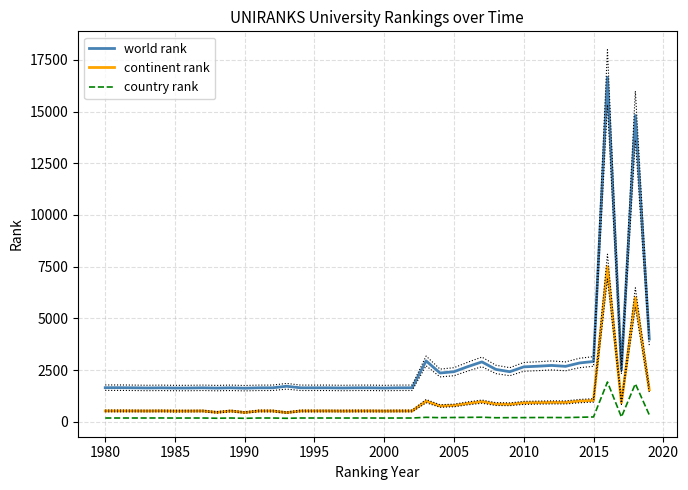

True or false: world rank and continent rank intersect in this chart.

False